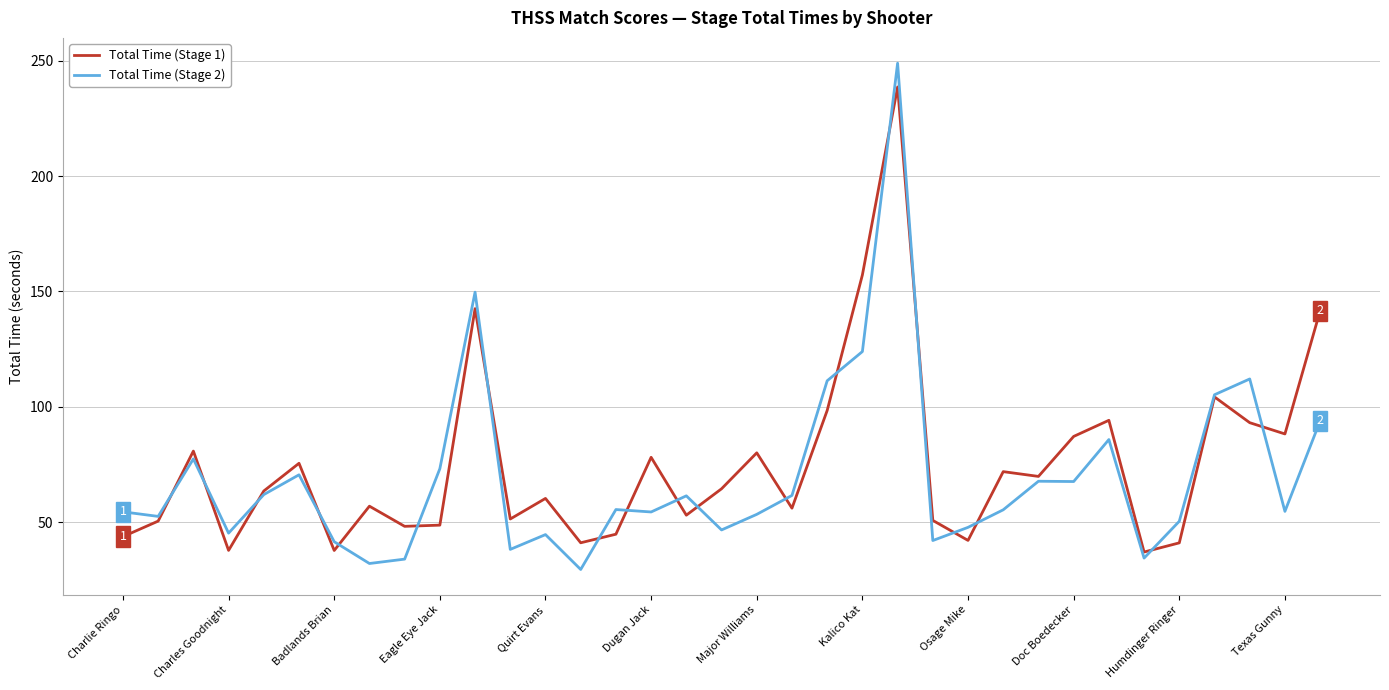

What is the difference between the maximum and second lowest values in the Total Time (Stage 1) series?

200.9